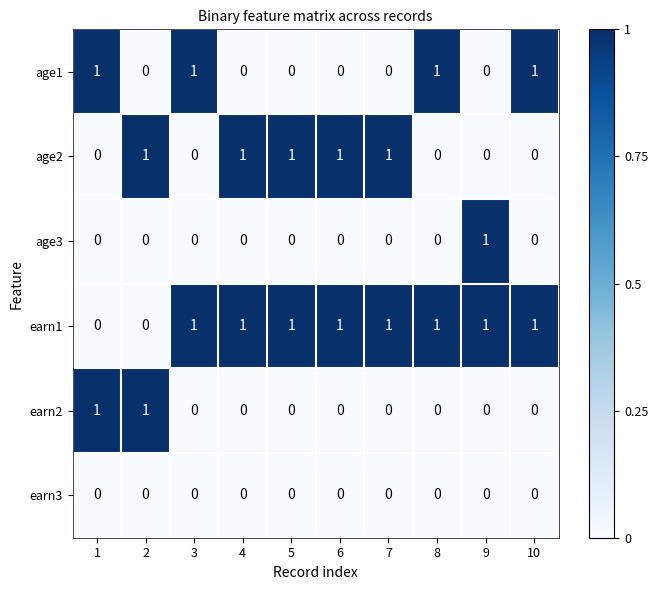

Which series has the largest total across all categories?

earn1